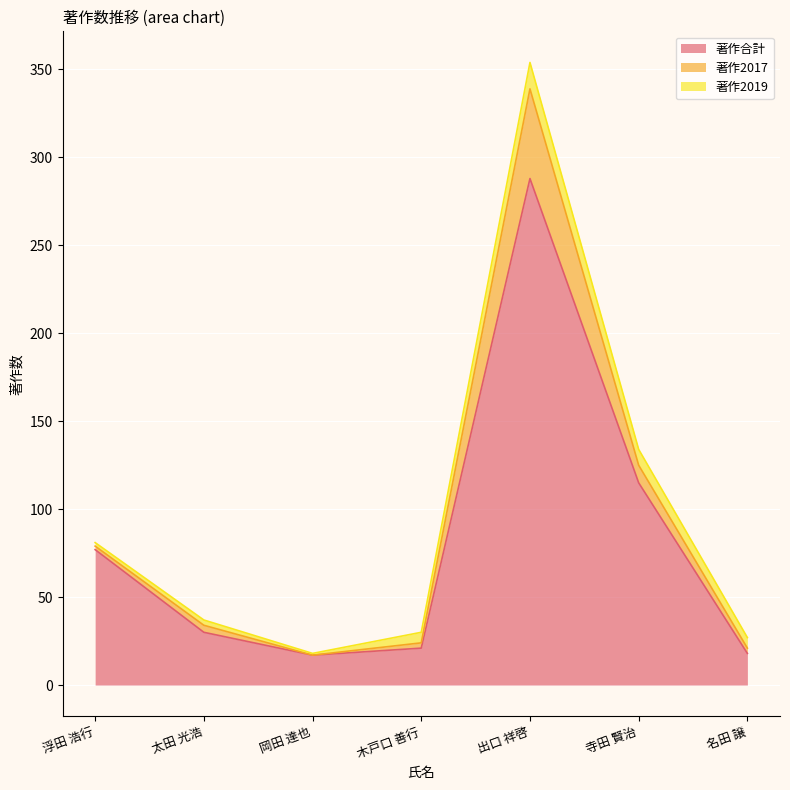

List the series in order of their peak value, highest first.

著作合計, 著作2017, 著作2019